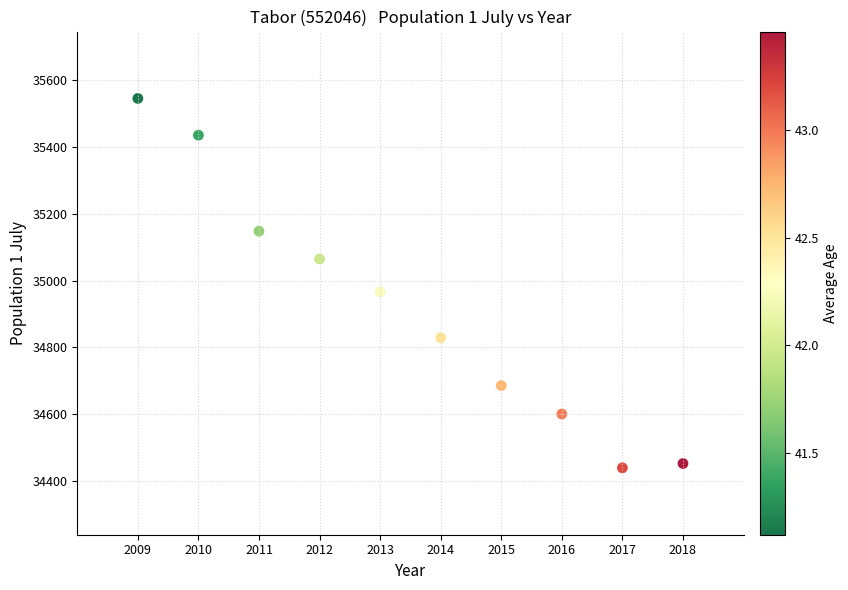

What Y value in the scatter plot is closest to 34992?

34966